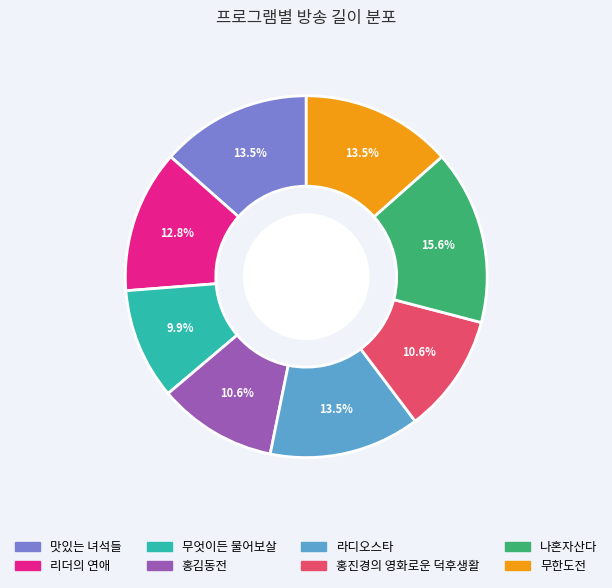

To the nearest percent, what is the difference between the 리더의 연애 and 맛있는 녀석들 slice percentages?

1%